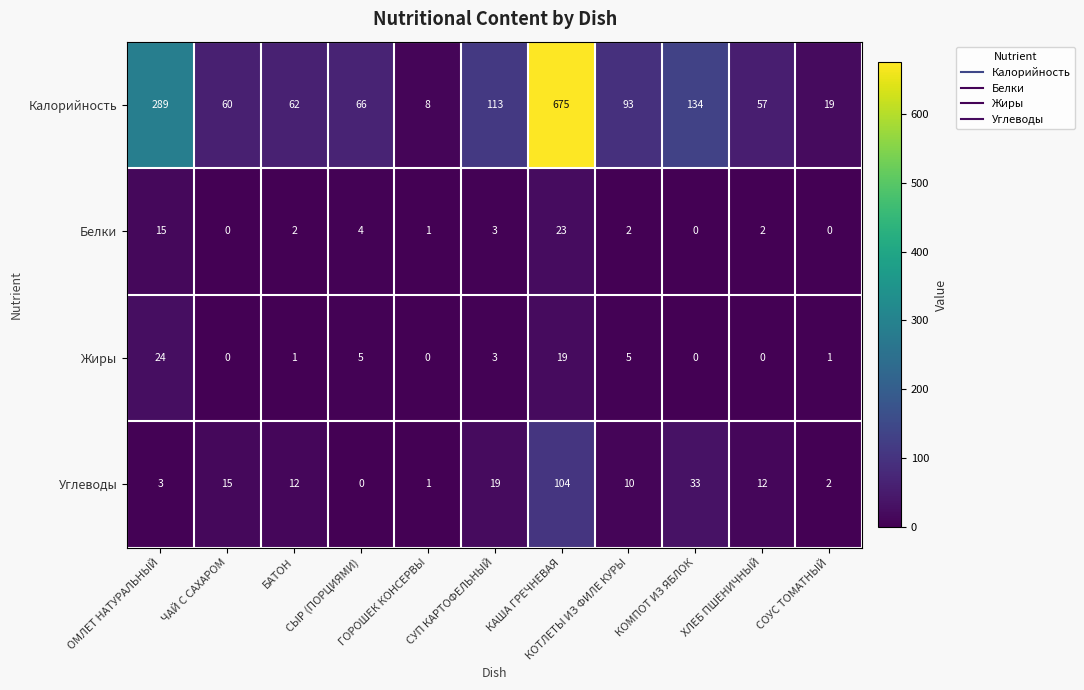

What is the total value across all series at ГОРОШЕК КОНСЕРВЫ?

10